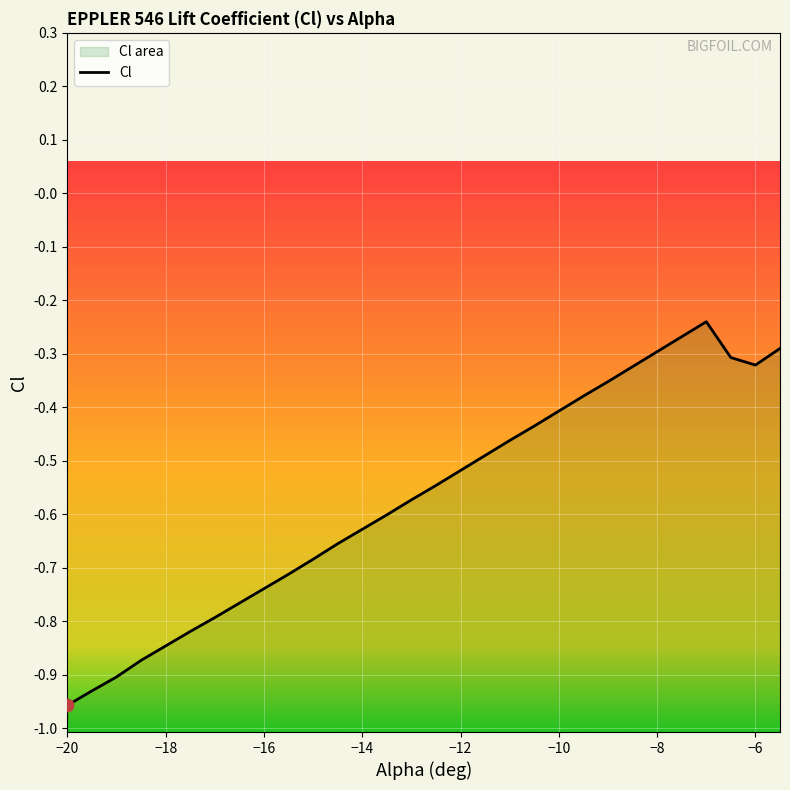

What is the change in value from -19 to -6.5?

+0.6